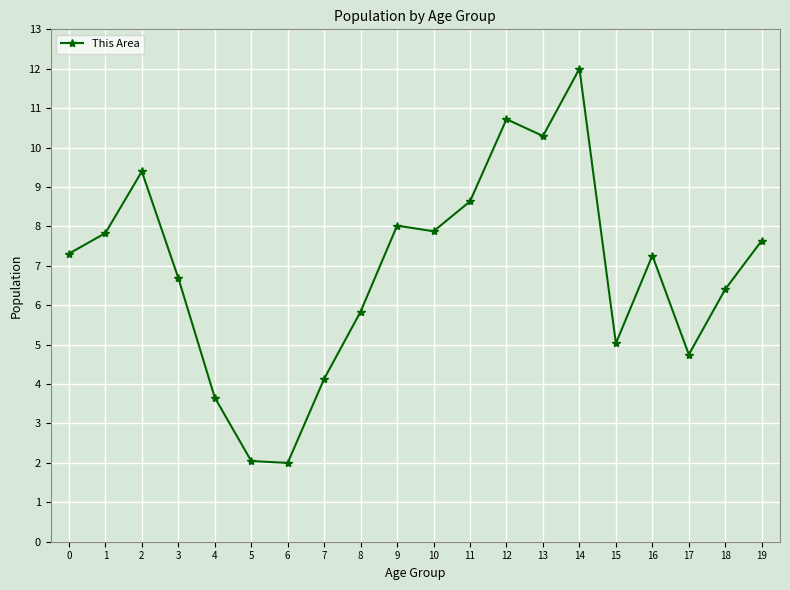

Read the value at 12.

10.7